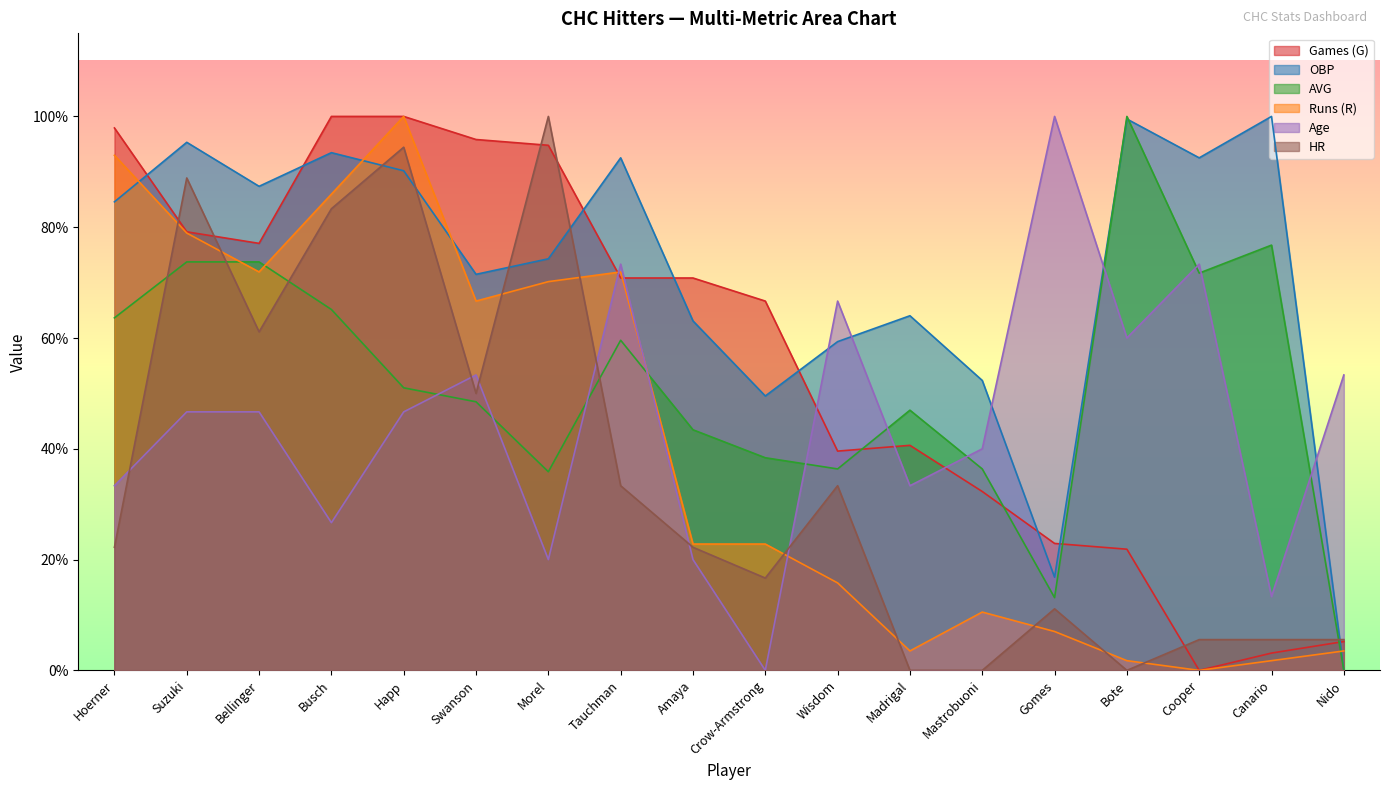

Count the number of data series in this chart.

6